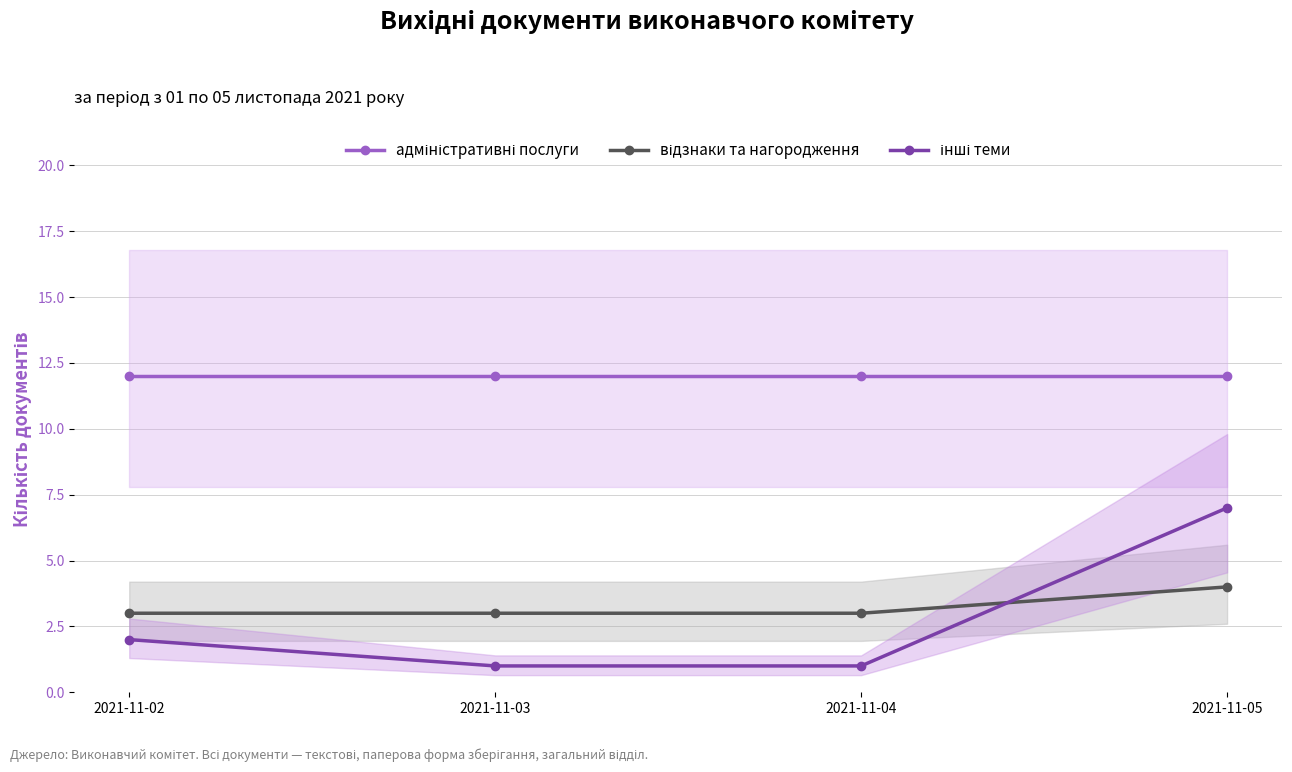

Between 2021-11-05 and 2021-11-02, which is larger?

2021-11-05